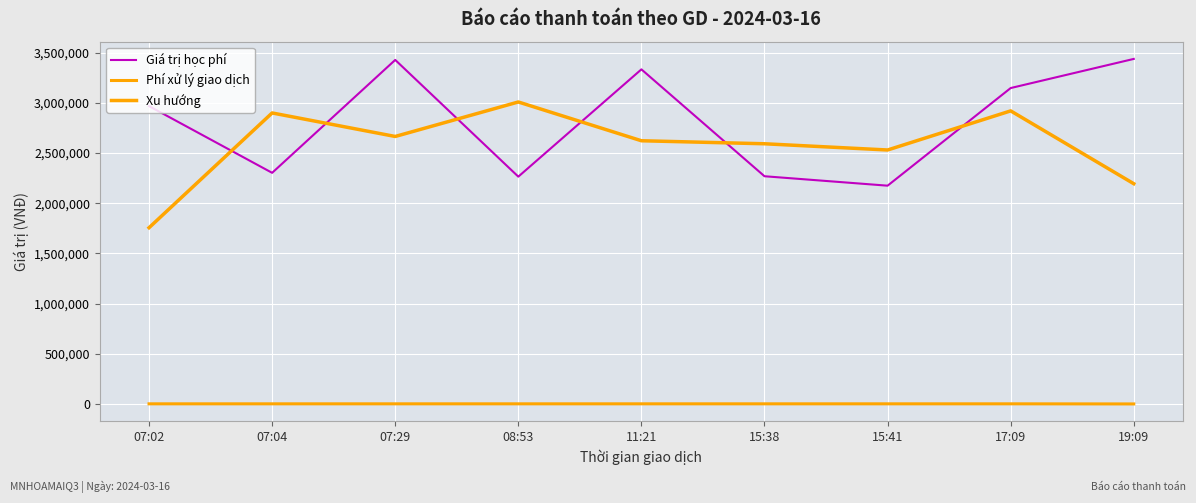

How many lines are shown in the chart?

3